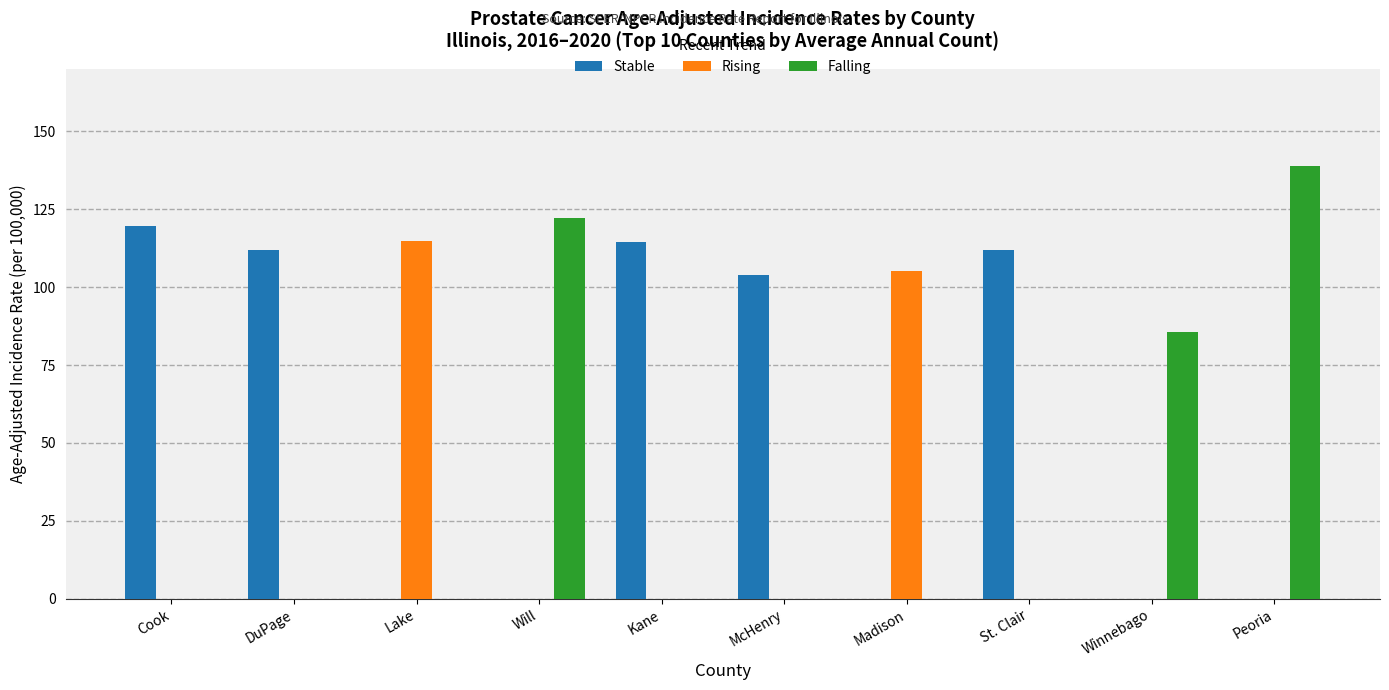

What is the total value across all series at Cook?

119.7